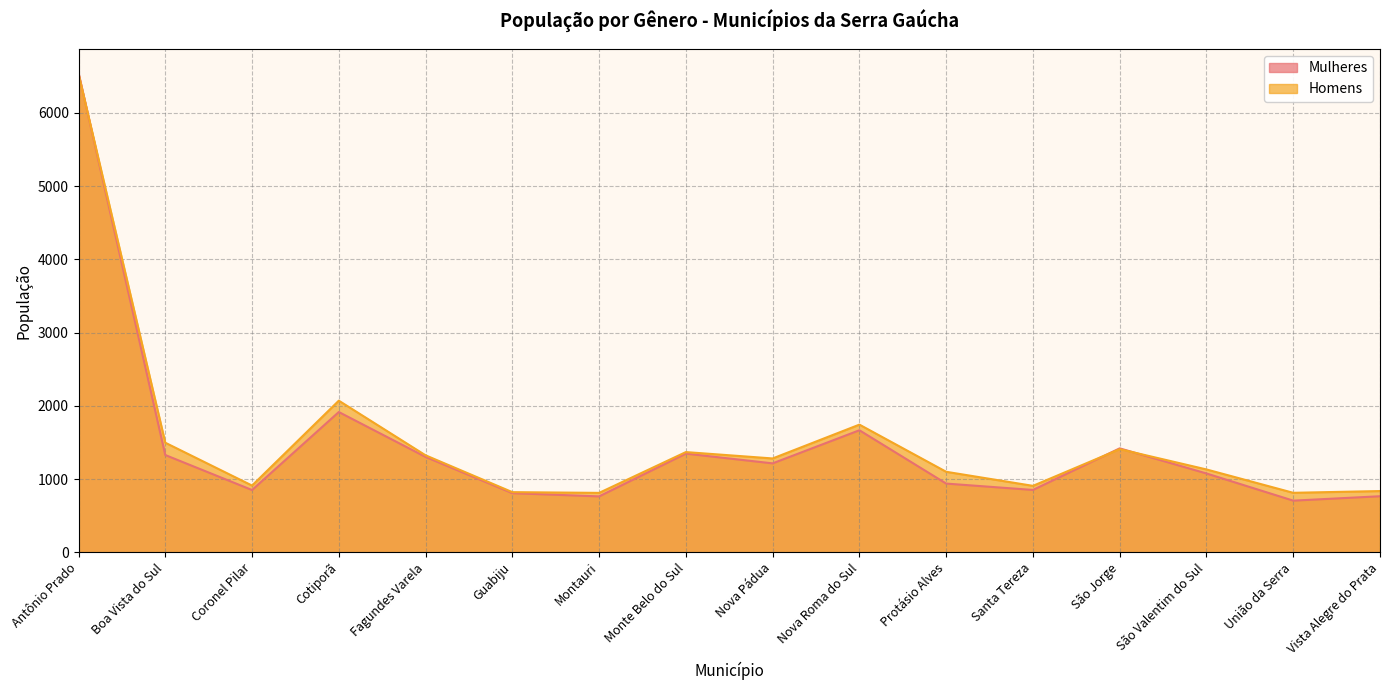

At how many categories does at least one series exceed 2935?

1